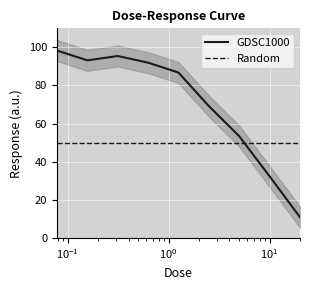

What is the highest value of the GDSC1000 series?

98.4